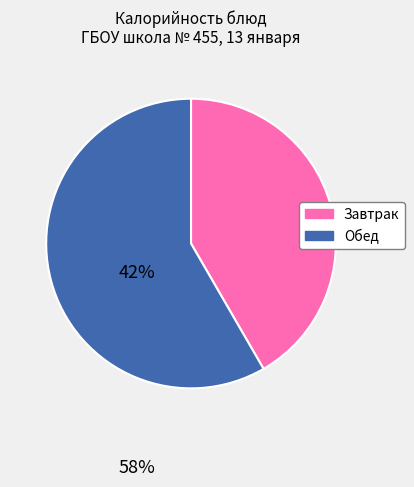

Rank the categories by value from lowest to highest.

Завтрак, Обед